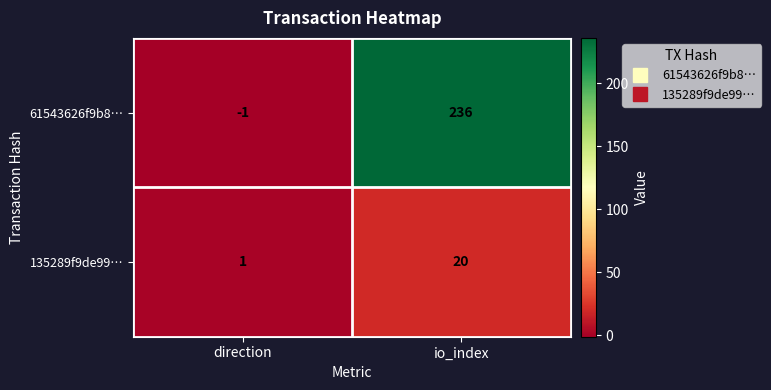

Is it true that 135289f9de99… equals 2 at direction?

False